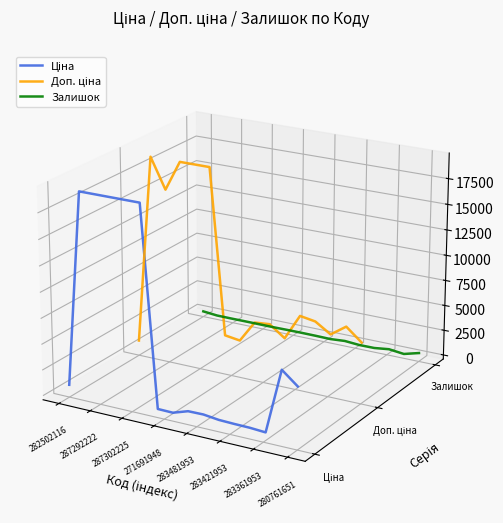

What is the label of the 13th point from the right?

271691948